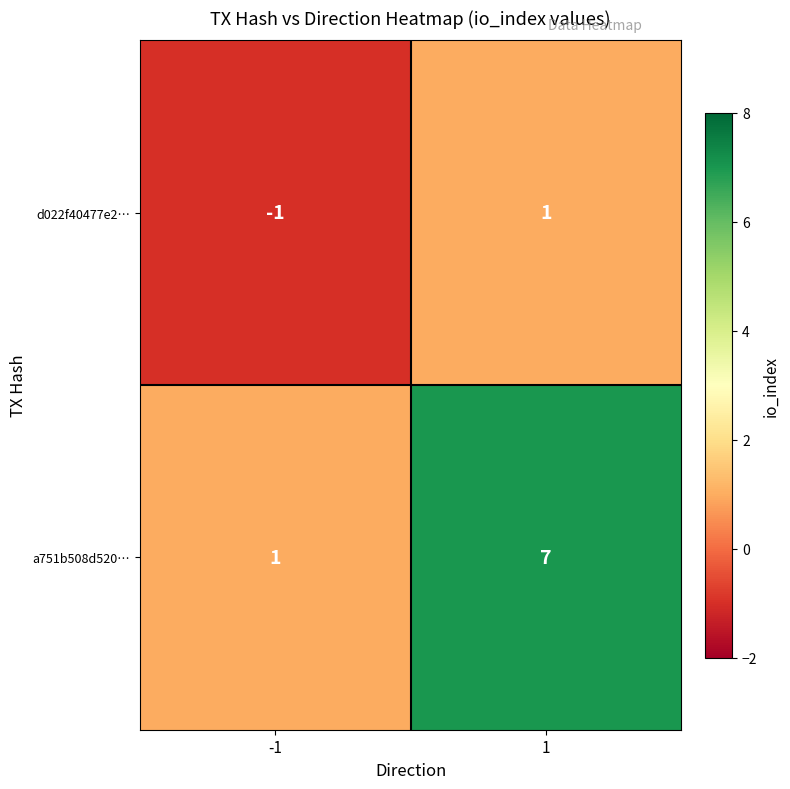

Which series has the largest total across all categories?

a751b508d520…